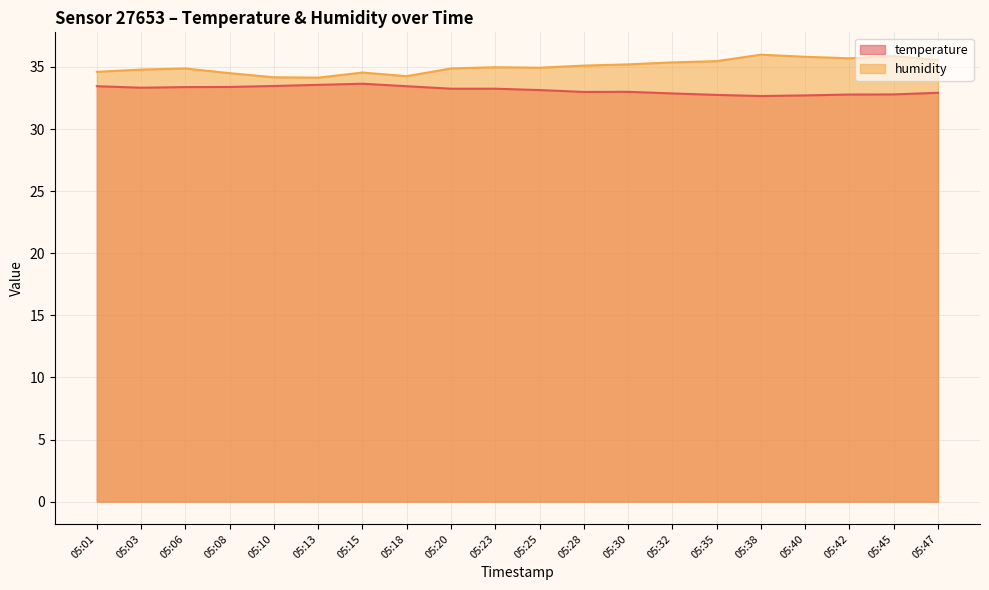

Rank the series by their average value, from lowest to highest.

temperature, humidity